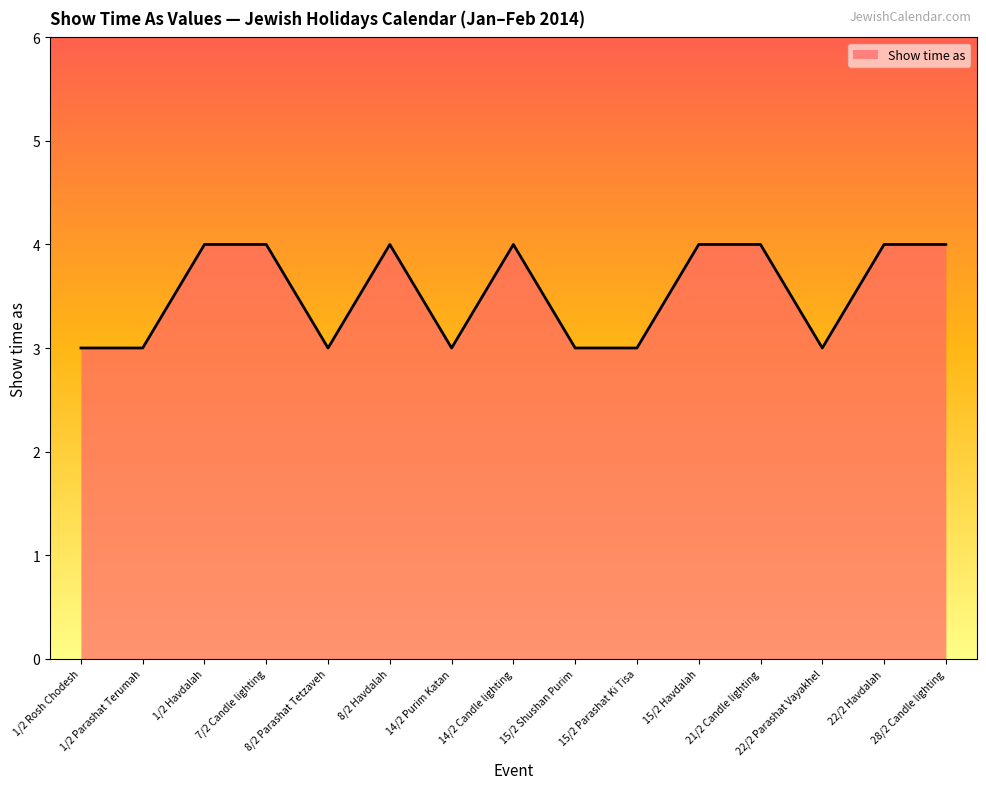

What is the sum of all values?

53